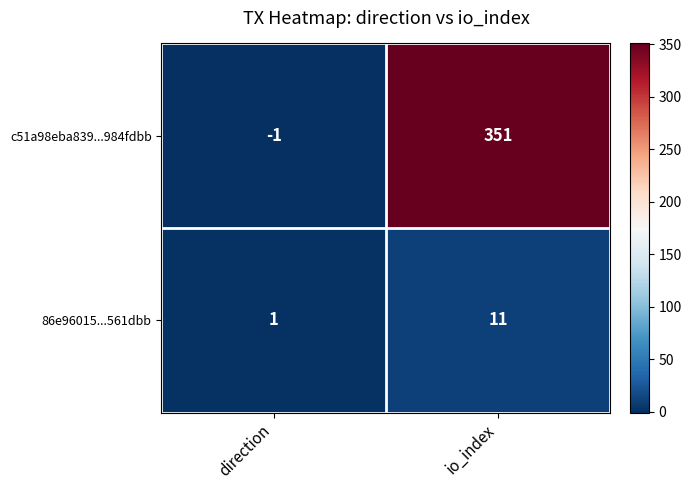

What is the maximum value for 86e96015...561dbb?

11